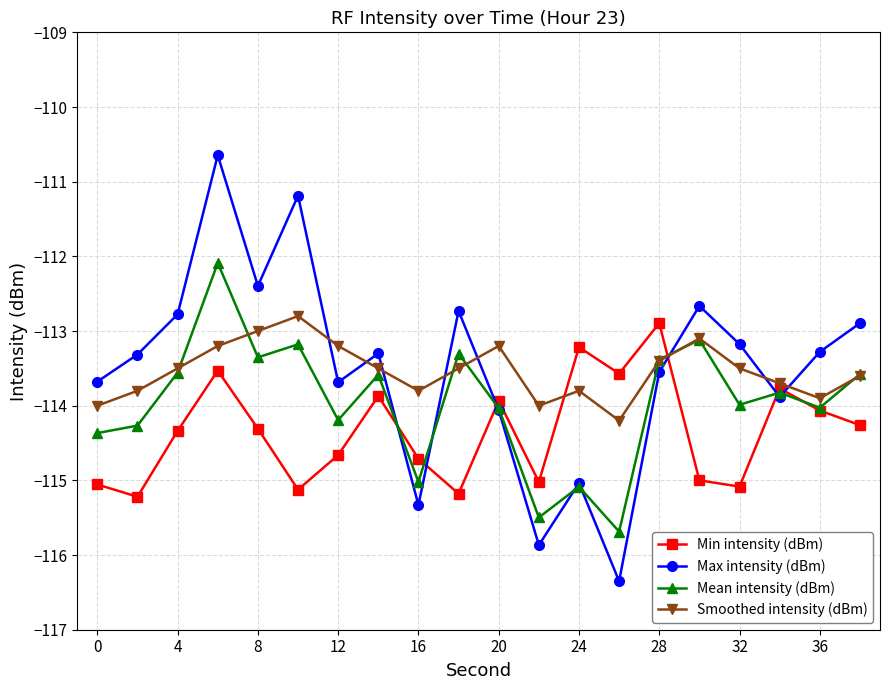

How many times do Min intensity (dBm) and Smoothed intensity (dBm) cross each other?

2